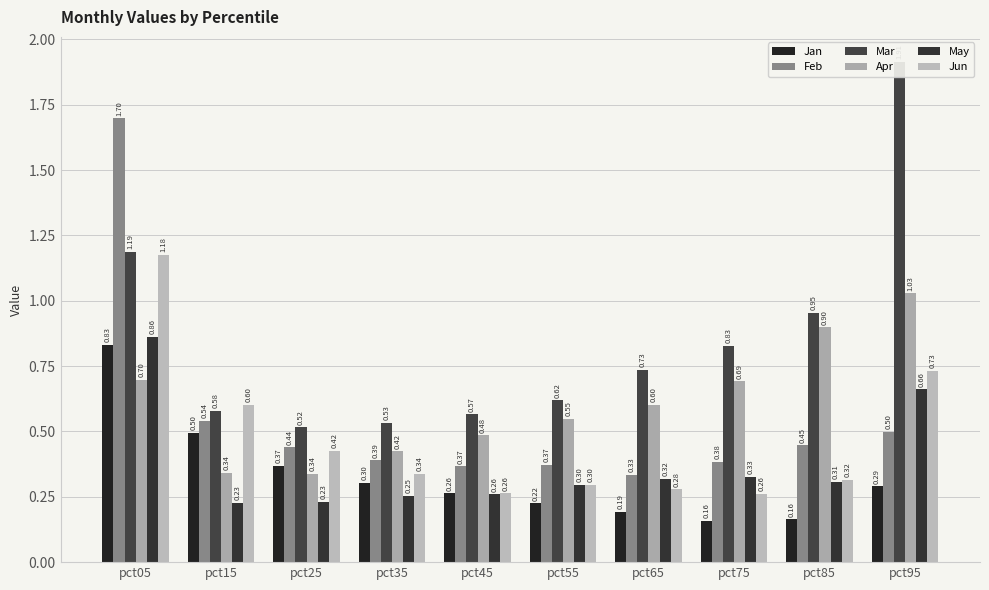

What is the value of the Jun bar at the 3rd from the left?

0.4